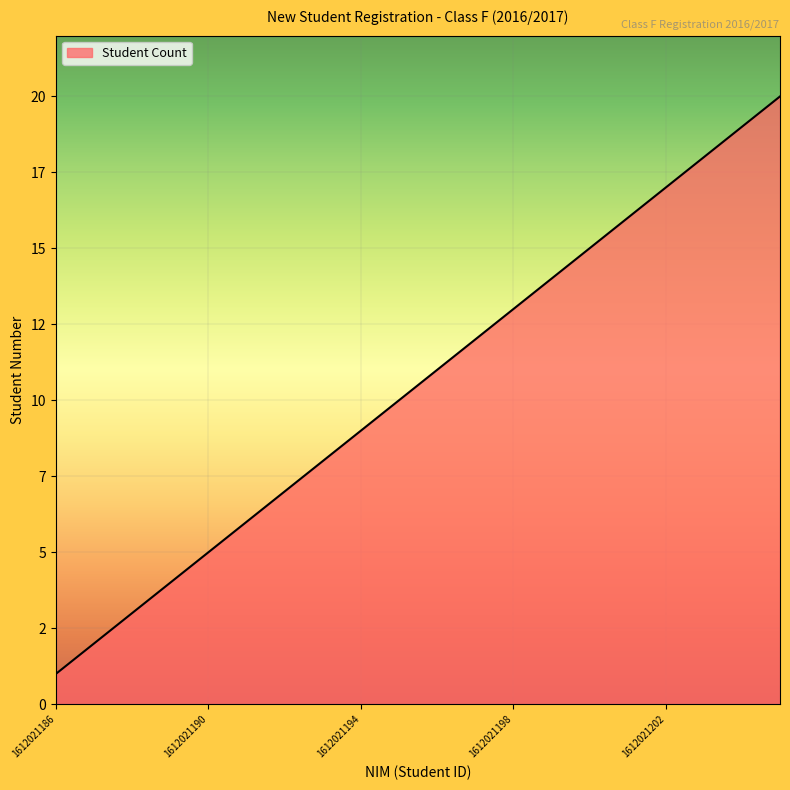

Reading left to right, list all the values displayed in this chart.

1612021186=1	1612021187=2	1612021188=3	1612021189=4	1612021190=5	1612021191=6	1612021192=7	1612021193=8	1612021194=9	1612021195=10	1612021196=11	1612021197=12	1612021198=13	1612021199=14	1612021200=15	1612021201=16	1612021202=17	1612021203=18	1612021204=19	1612021205=20